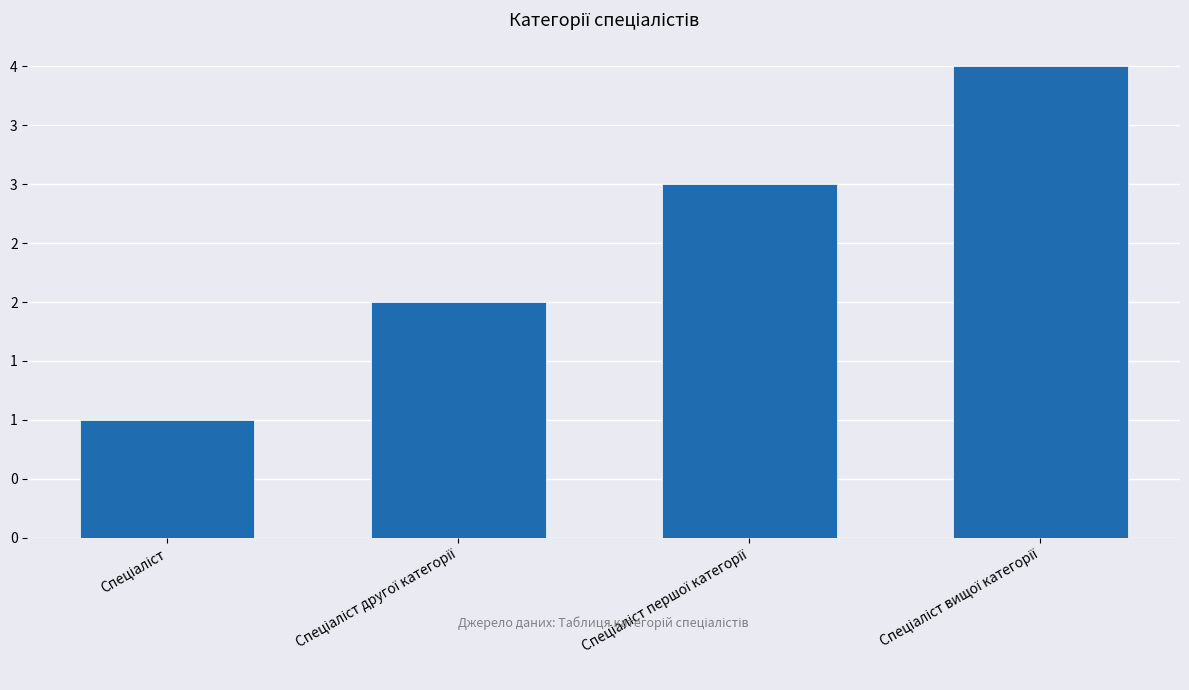

What is the change in value from Спеціаліст to Спеціаліст другої категорії?

+1